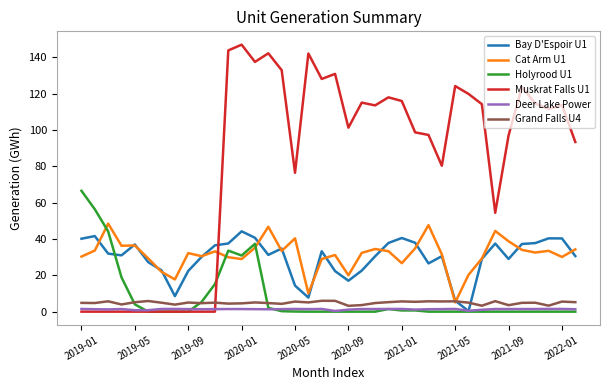

Which series has the widest spread of values?

Muskrat Falls U1